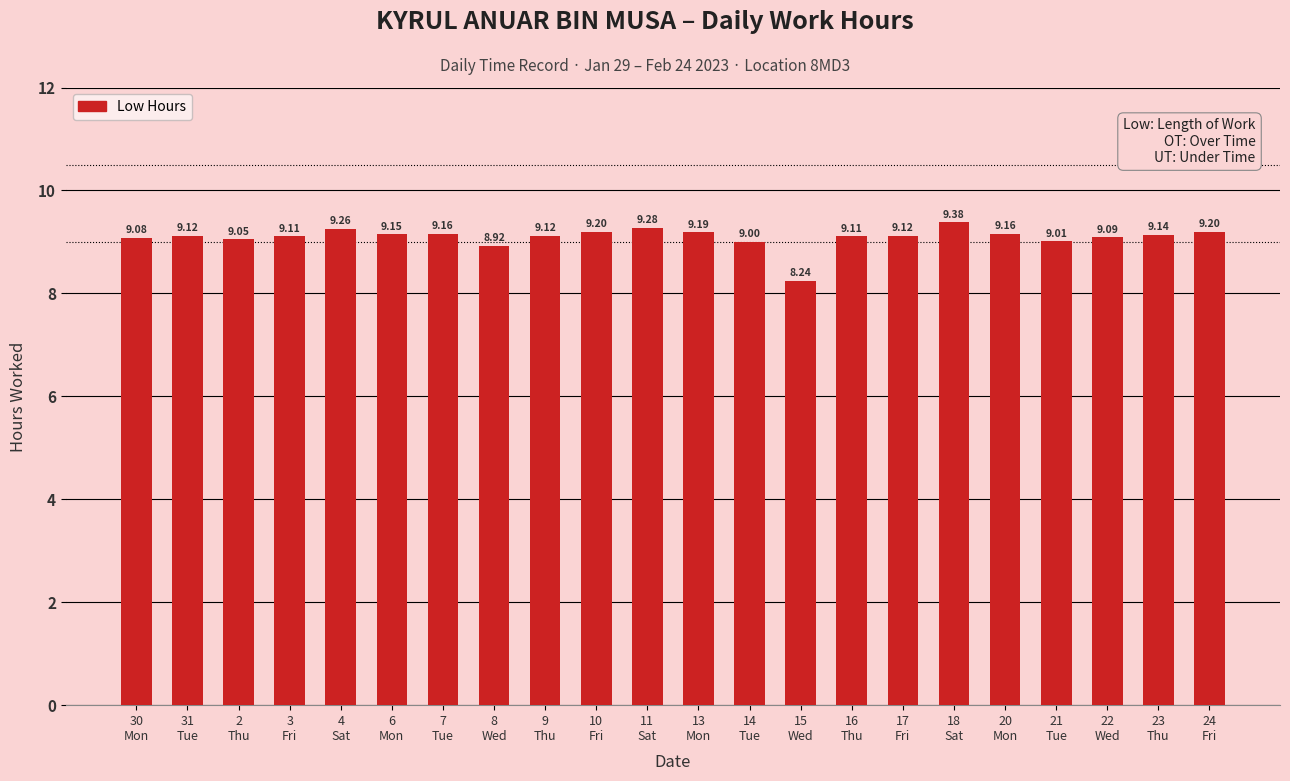

The chart shows a value of 15.6 at 10
Fri. True or false?

False